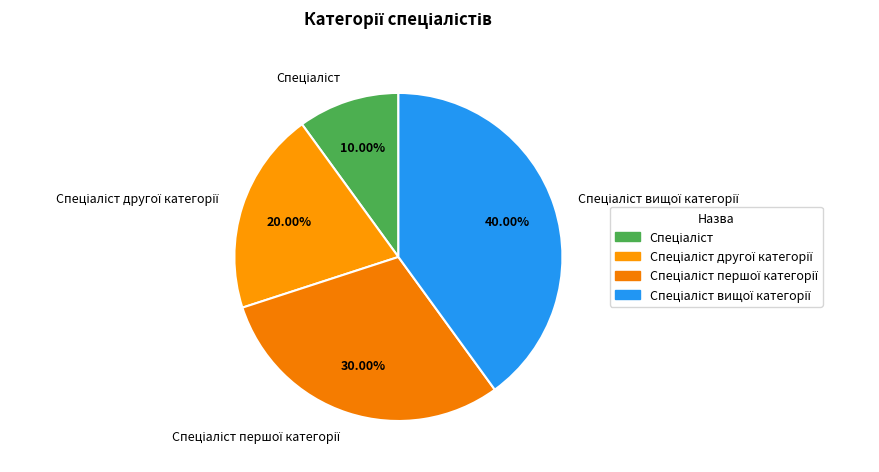

Is there a majority slice in this chart?

No